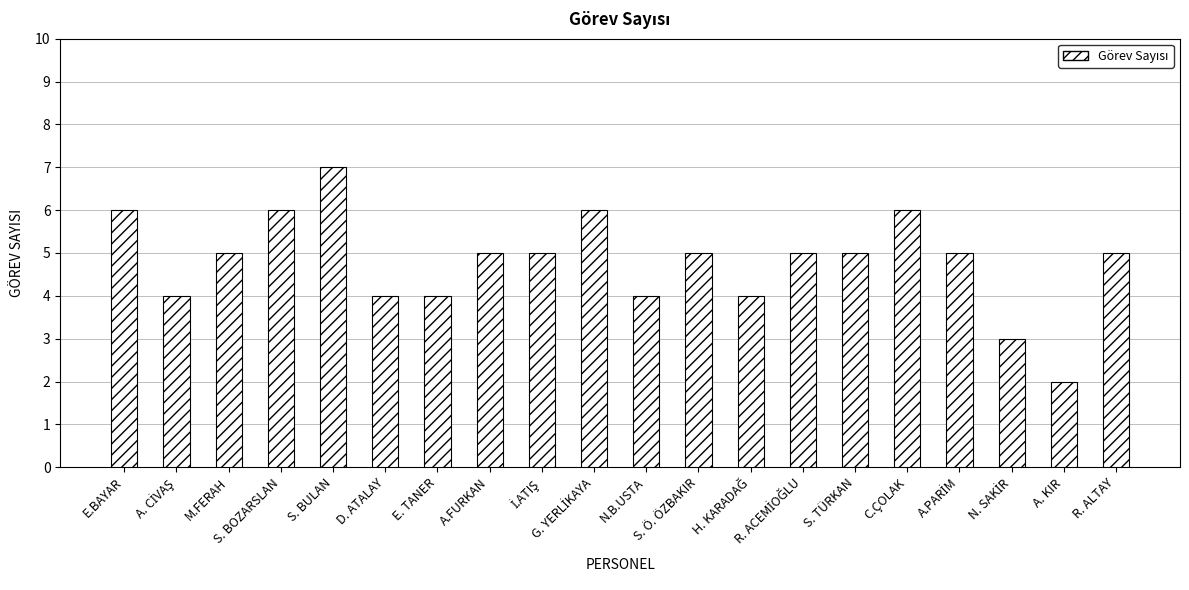

At which category does the chart reach its peak across all series?

S. BULAN